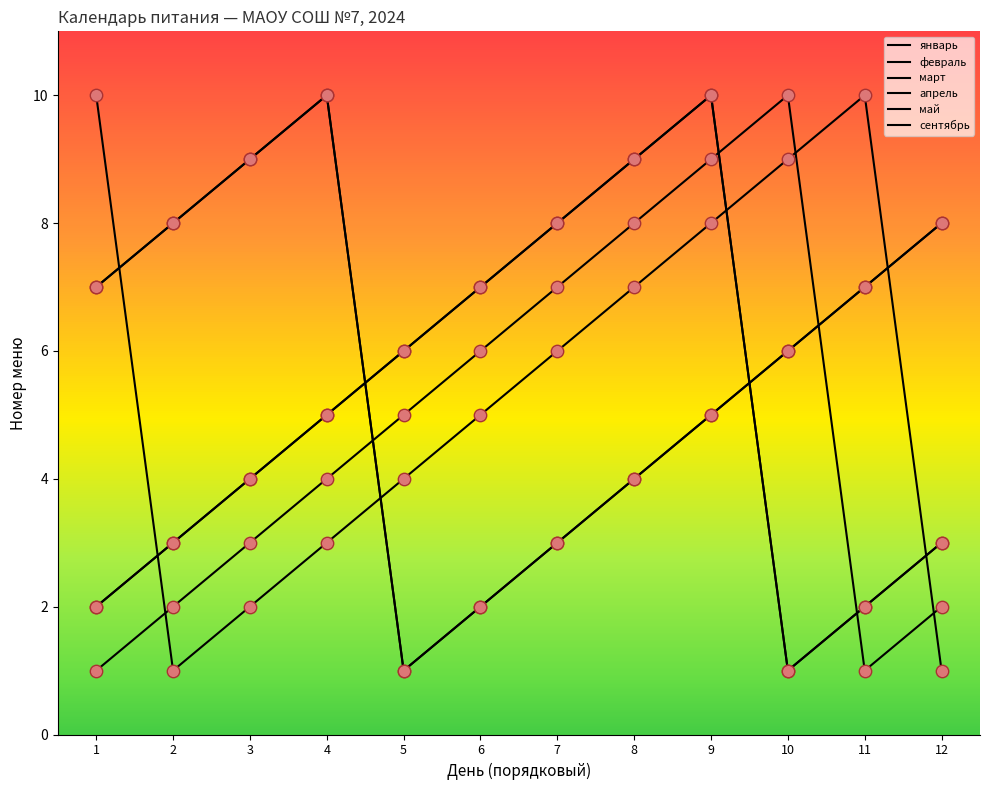

Is the value of сентябрь at 12 greater than the value of март at 11?

No